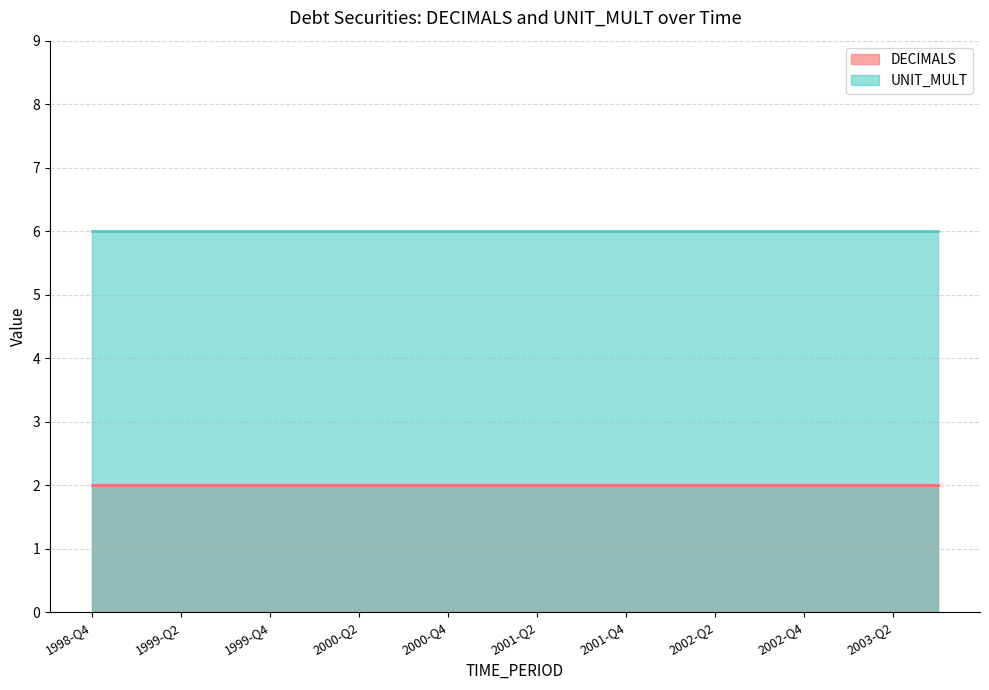

At 1999-Q3, list the series in order from smallest to largest.

DECIMALS, UNIT_MULT